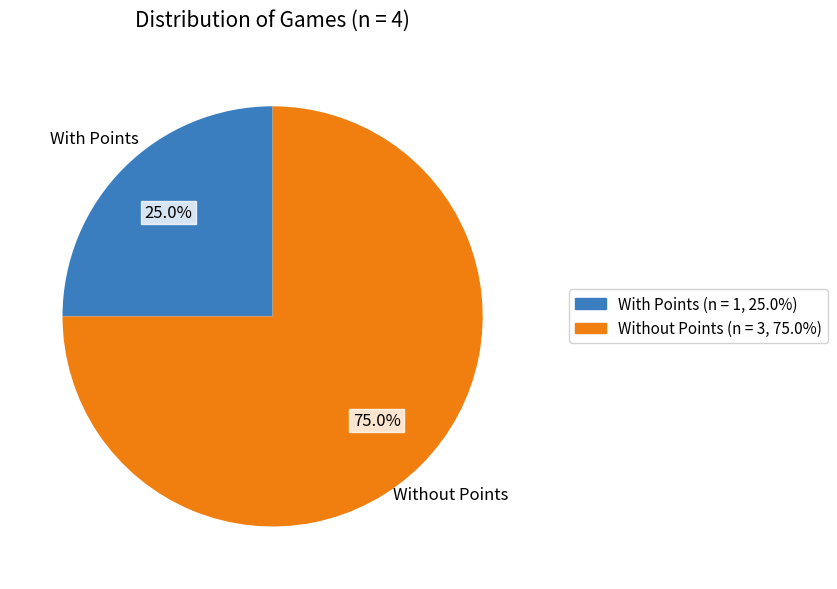

To the nearest percent, what is the difference between the largest and smallest slice percentages?

50%